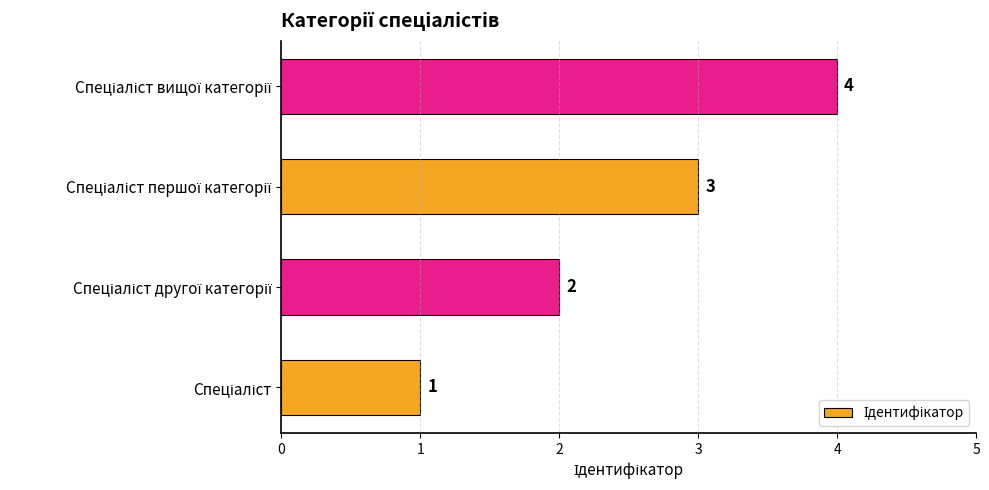

What is the greatest value displayed?

4